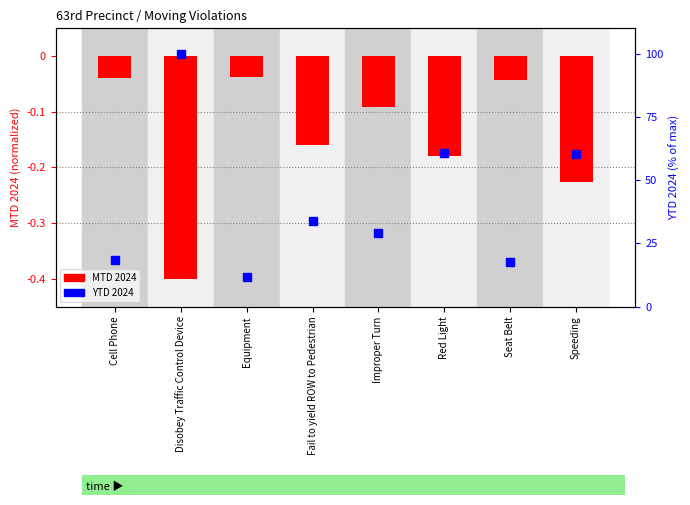

At which category is the sum across all series the highest?

Disobey Traffic Control Device